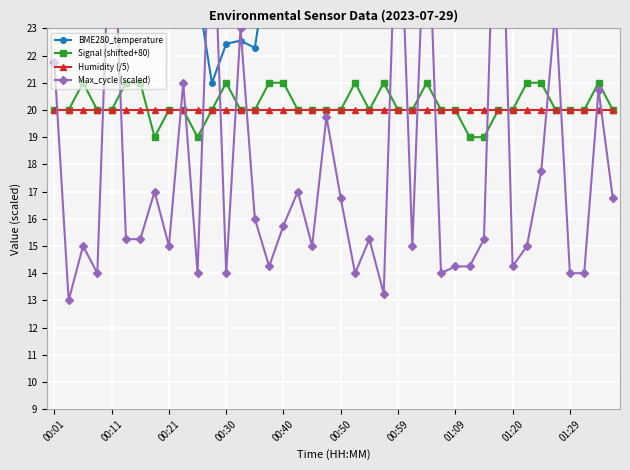

Is it true that Humidity (/5) equals 30.3 at 00:40?

False